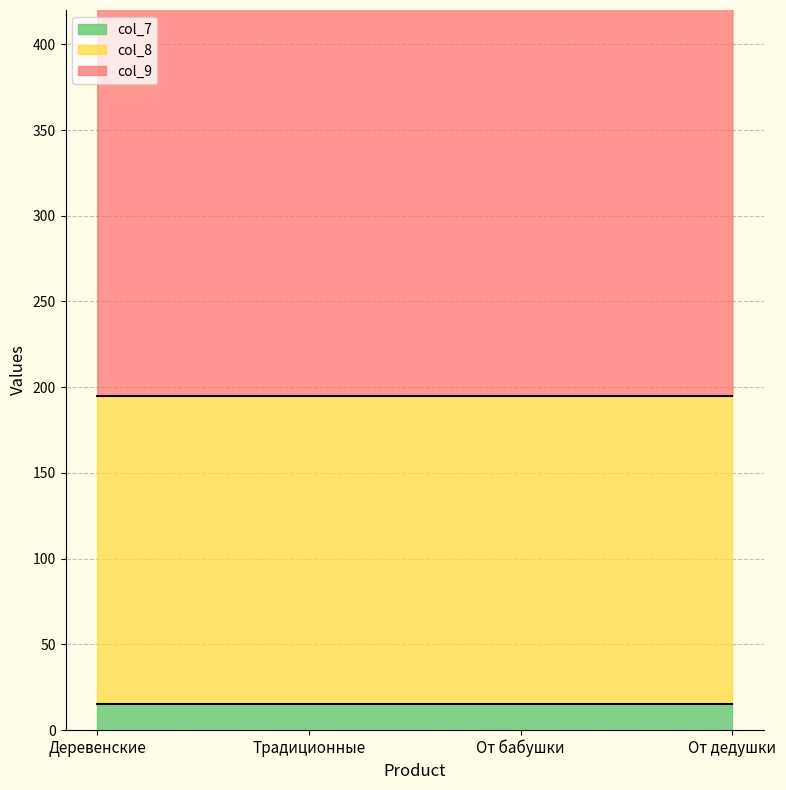

What is the value of the col_9 point at the 4th from the left?

375